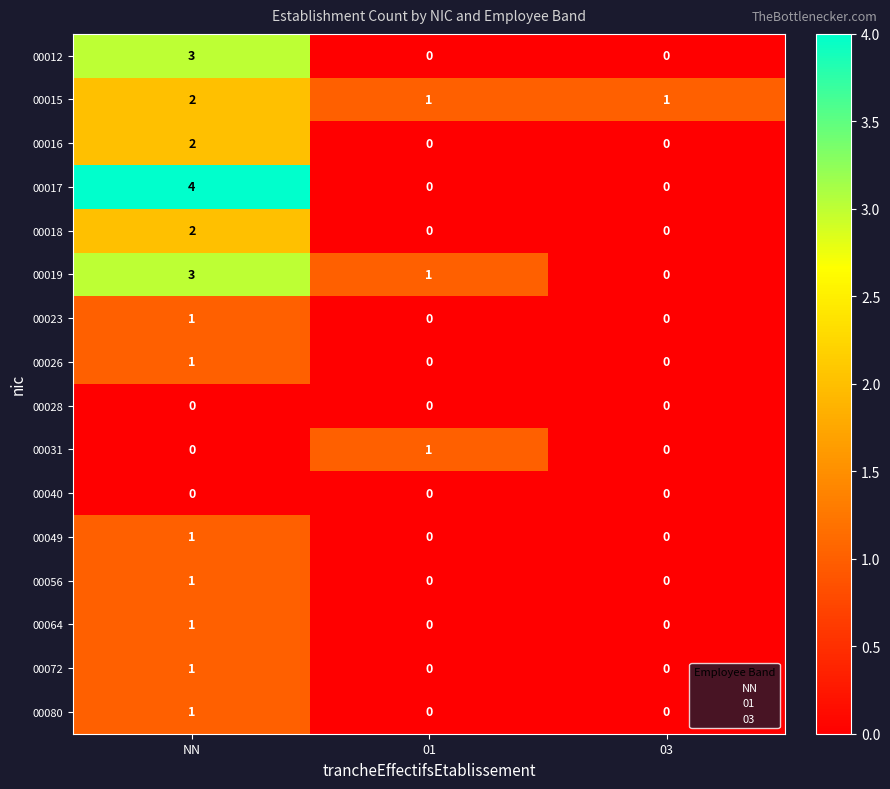

Which series changed the most between NN and 01?

00017